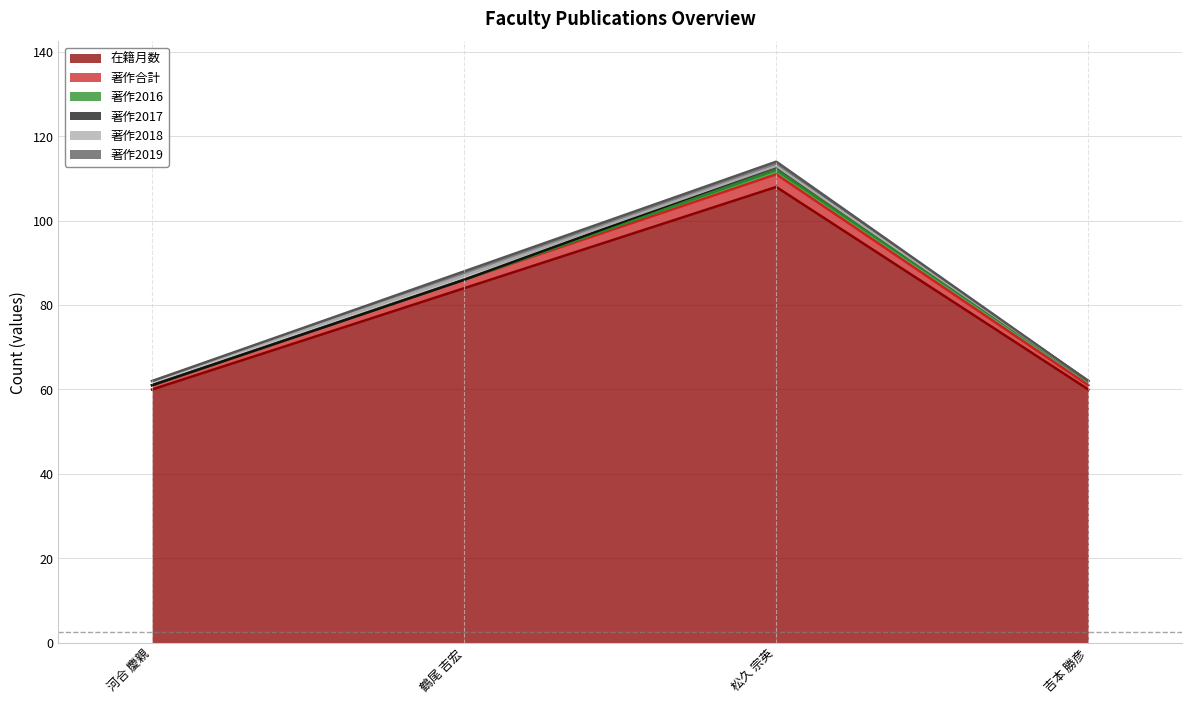

Reading left to right, extract all data points from this chart.

在籍月数: 60	84	108	60
著作合計: 1	2	3	1
著作2016: 0	0	1	1
著作2017: 0	0	1	0
著作2018: 1	1	0	0
著作2019: 0	1	1	0